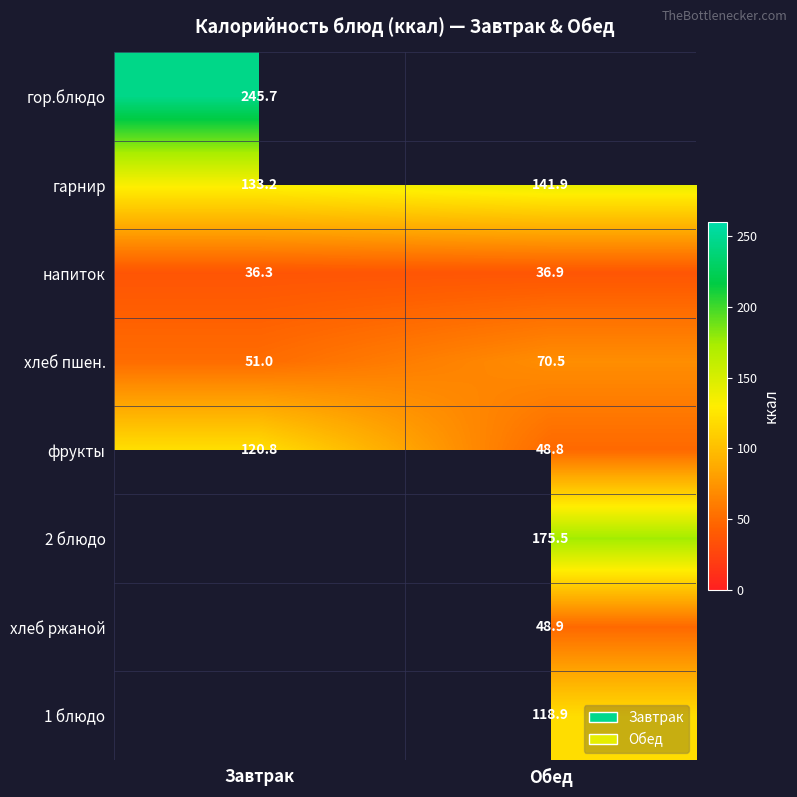

Is the value of хлеб пшен. at Завтрак greater than the value of напиток at Обед?

Yes